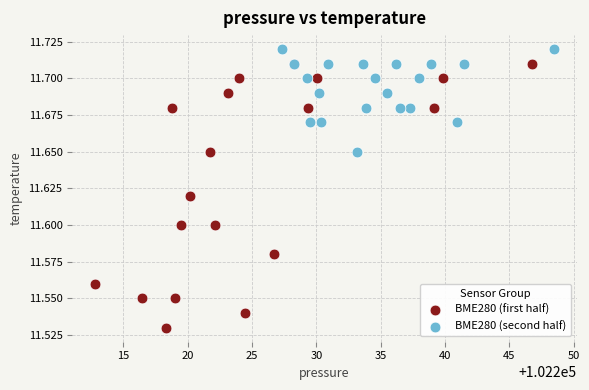

Which series reaches the minimum Y coordinate?

BME280 (first half)